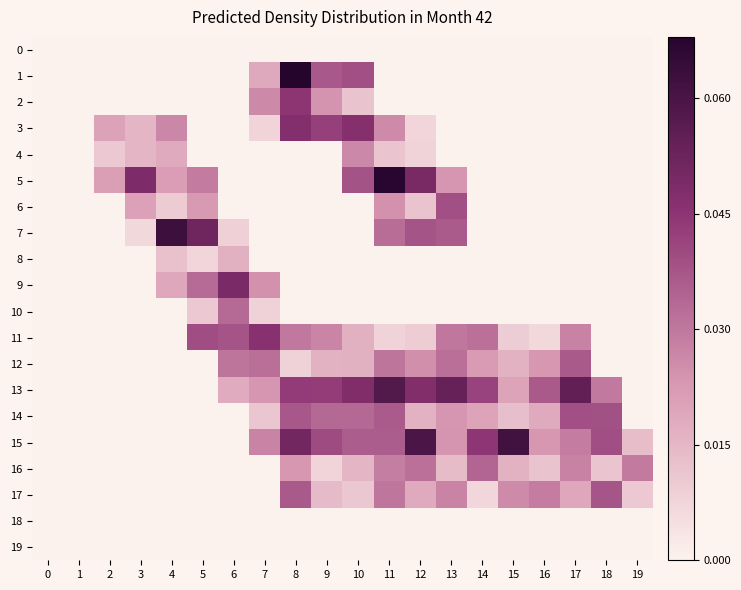

At which category is the sum across all series the highest?

8